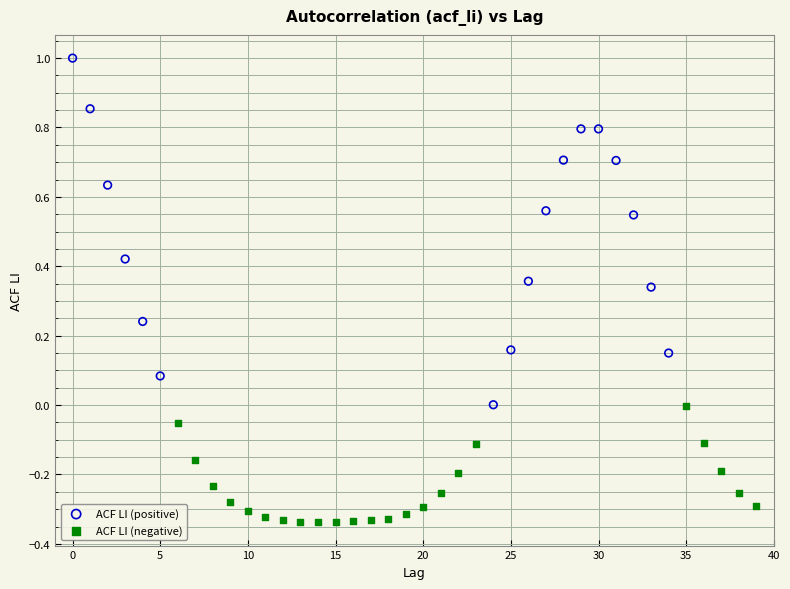

Which series has the widest spread of Y values?

ACF LI (positive)